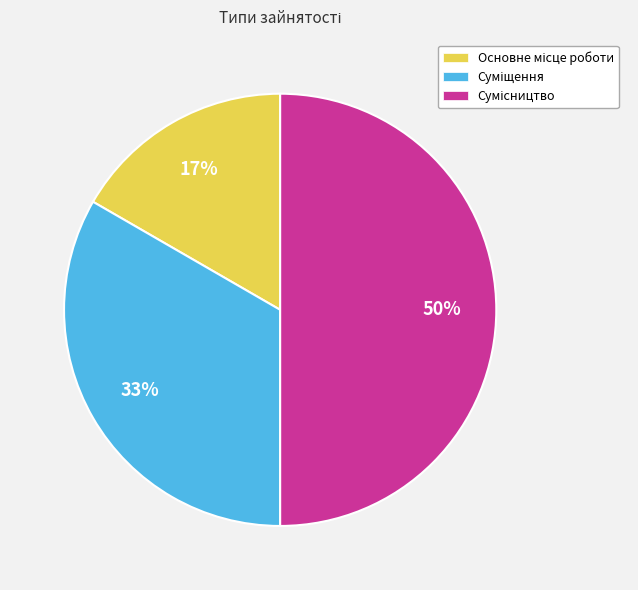

To the nearest percent, what is the difference between the largest and smallest slice percentages?

33%